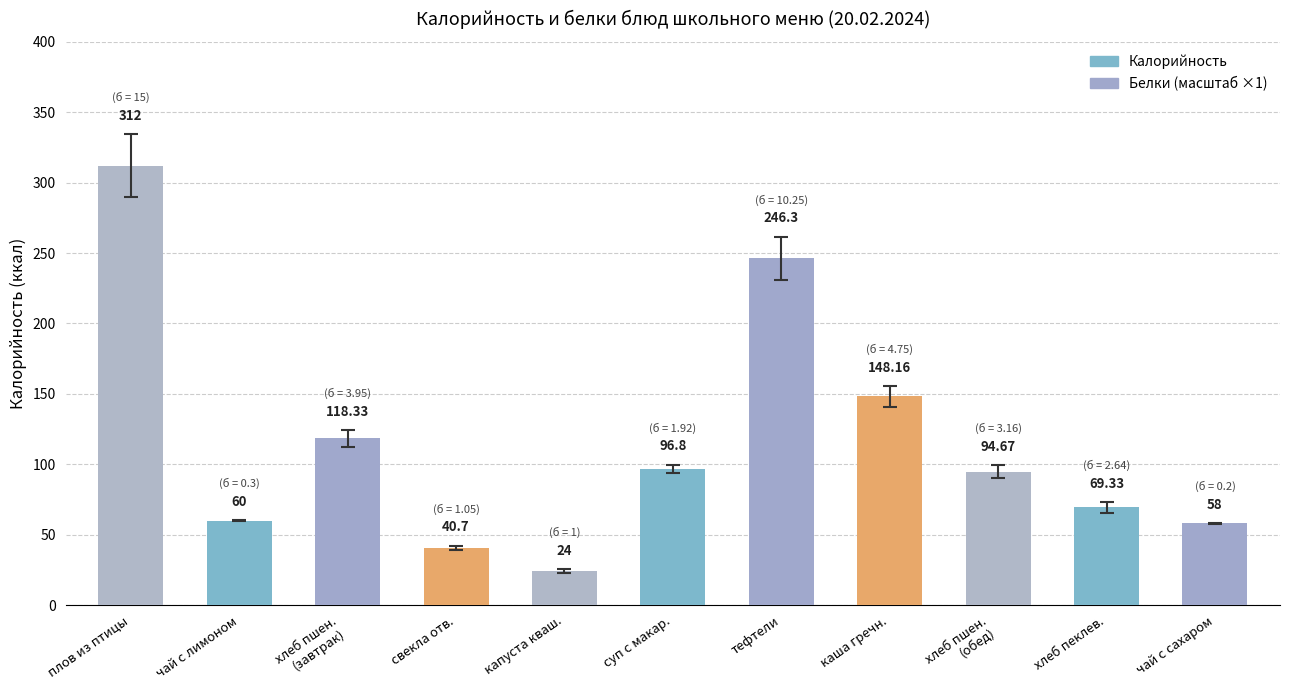

What is the greatest value displayed?

312.0